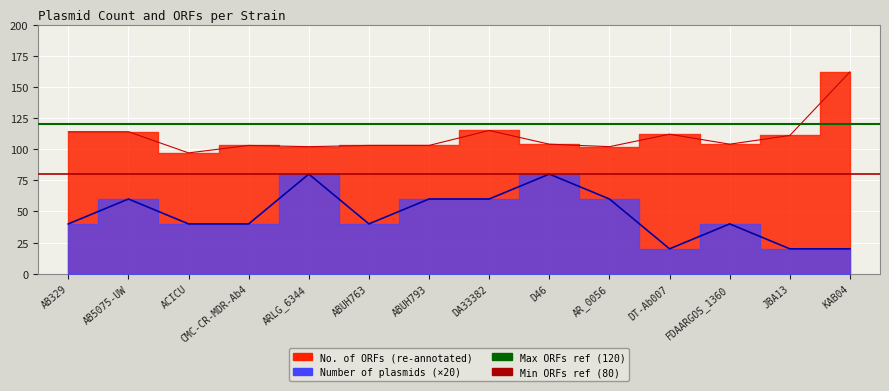

True or false: Max ORFs ref (120) has a value of 120 at AB5075-UW.

True